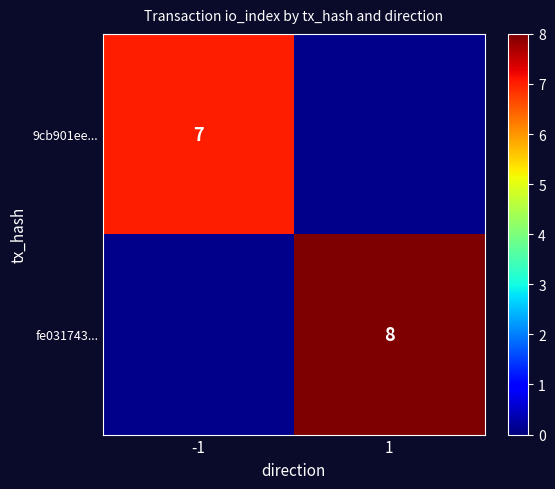

At which category does the chart reach its peak across all series?

1